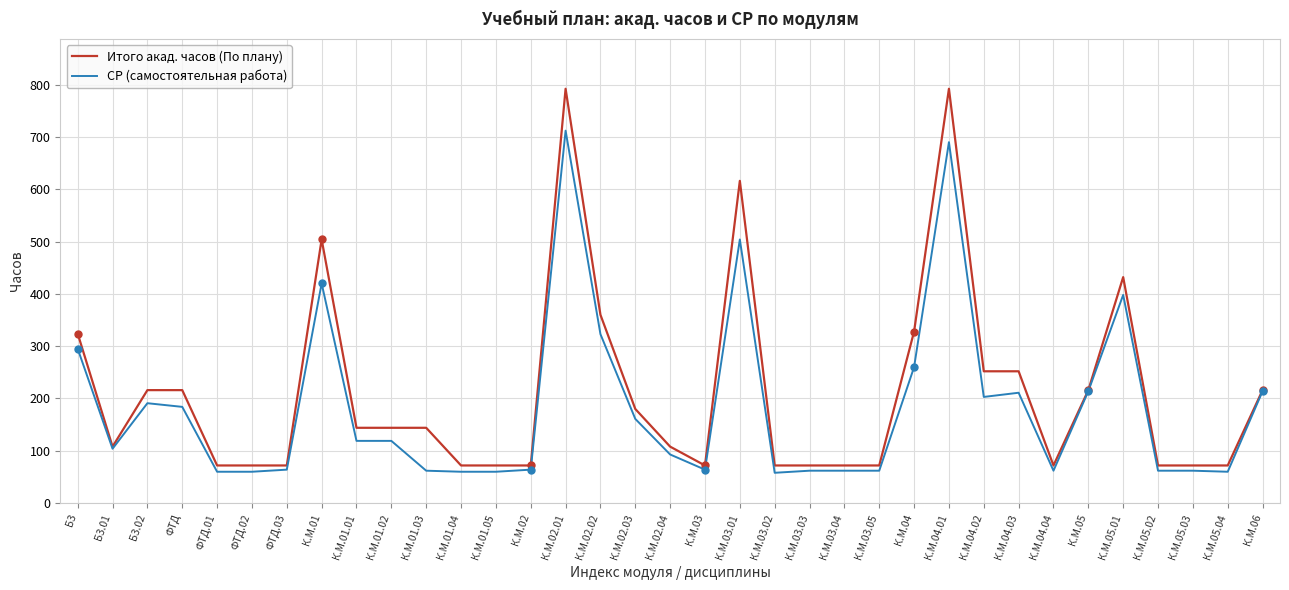

Between Б3.01 and К.М.05, which series saw the biggest shift?

СР (самостоятельная работа)